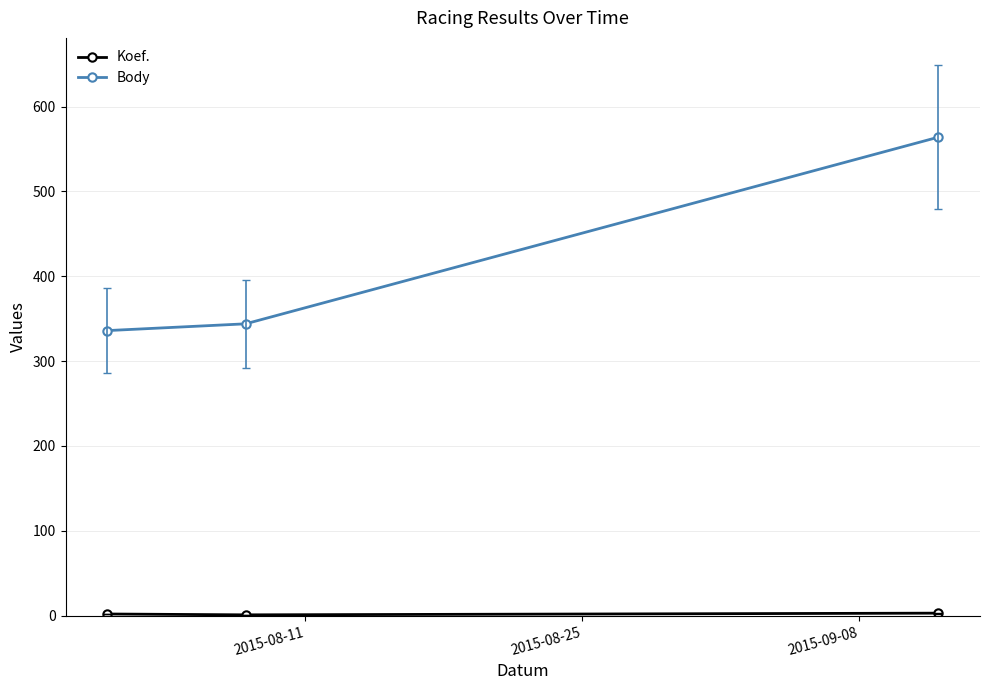

At how many categories does at least one series exceed 508?

1